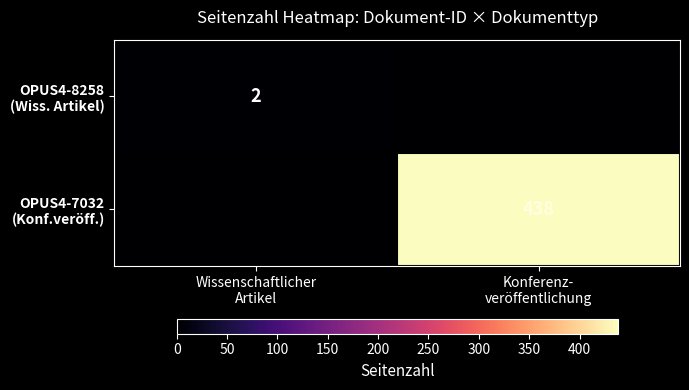

Which category has the lowest value in the OPUS4-8258 (Wiss. Artikel) series?

Konferenz- veröffentlichung